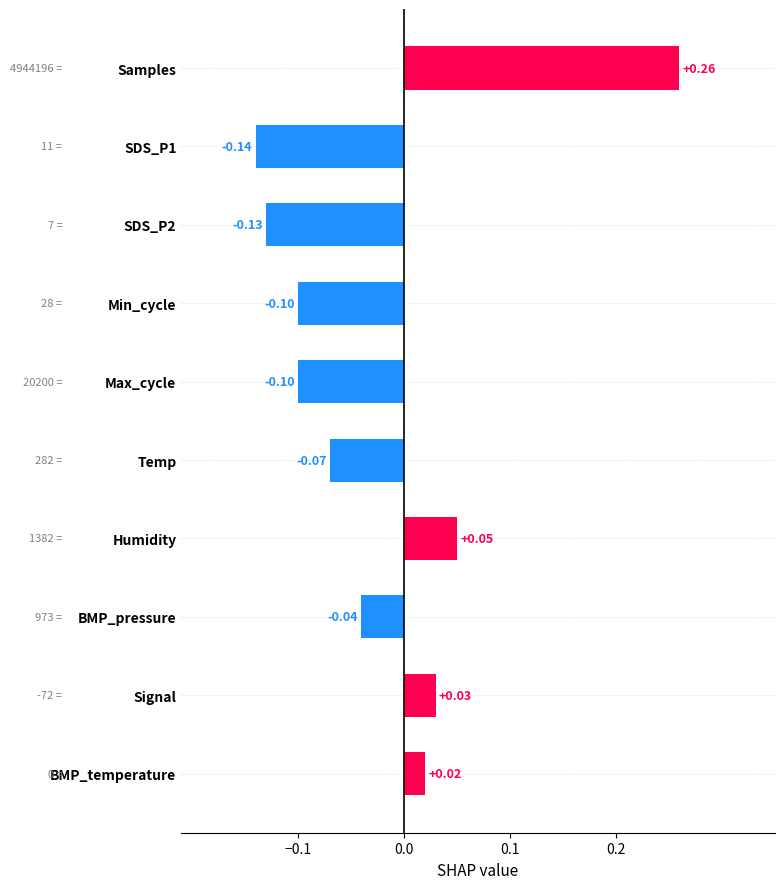

What is the sum of all values?

-0.2